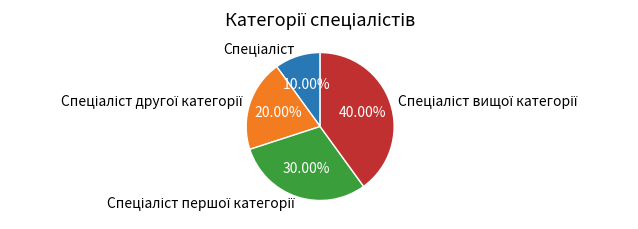

Is there any slice that represents more than half of the pie?

No